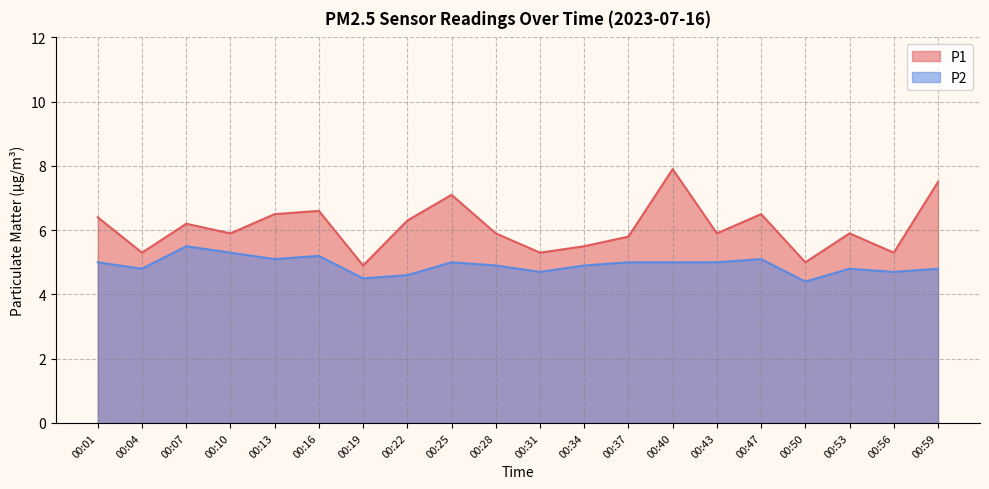

Rank the series by their average value, from highest to lowest.

P1, P2